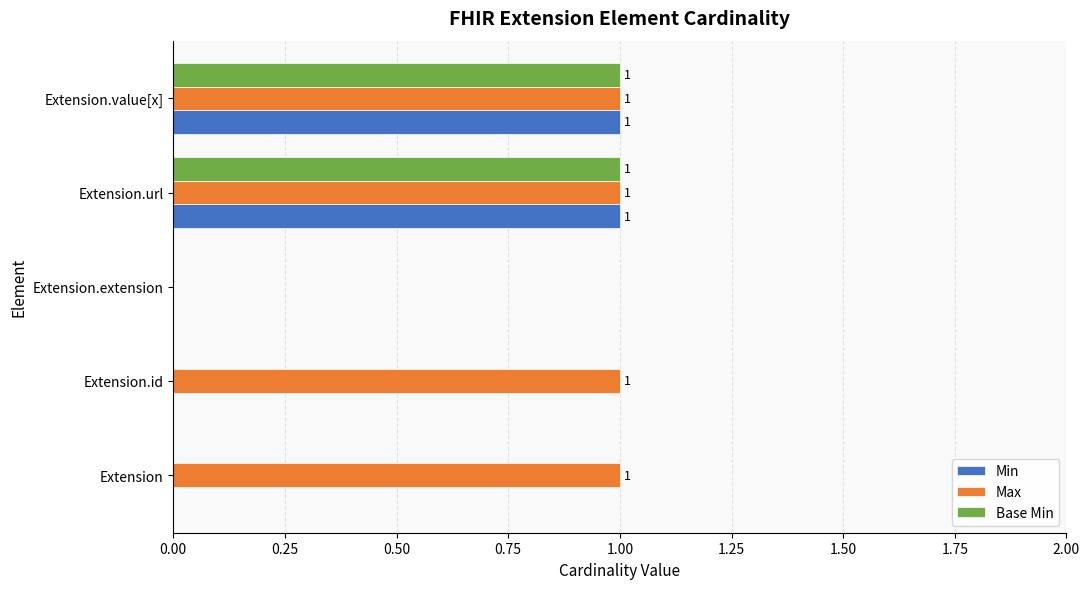

Which series has the largest total across all categories?

Max